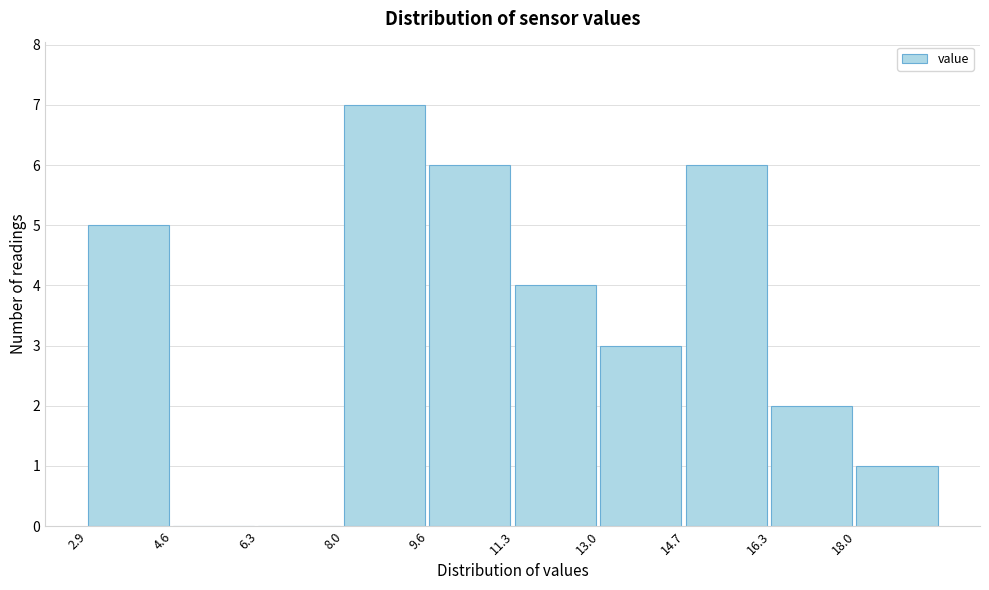

Which range on the x-axis has the tallest bar?

8.0 to 9.6